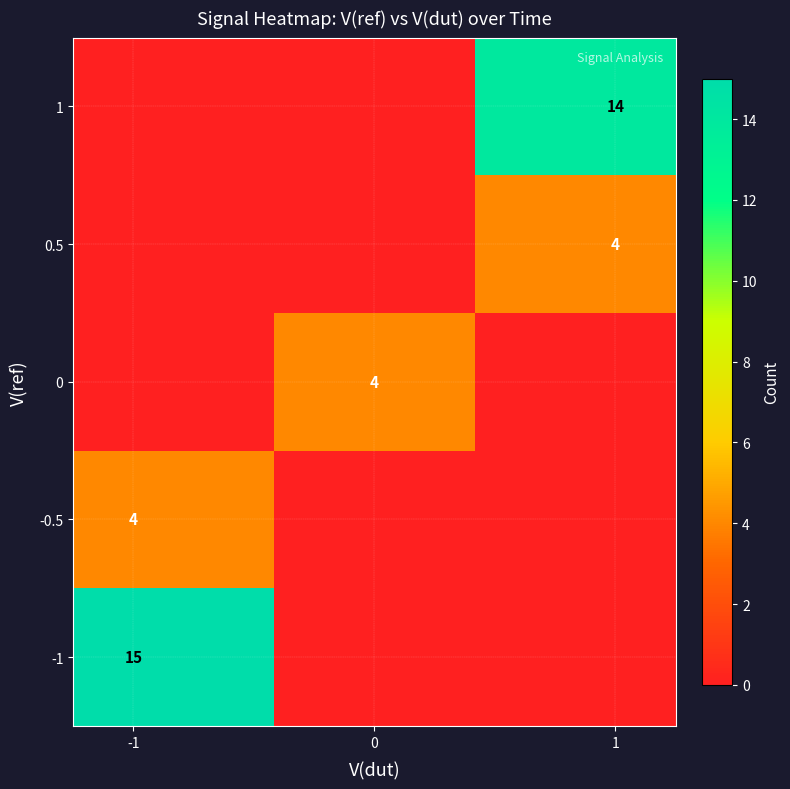

The value of row_0 at 0 is -10. True or false?

False